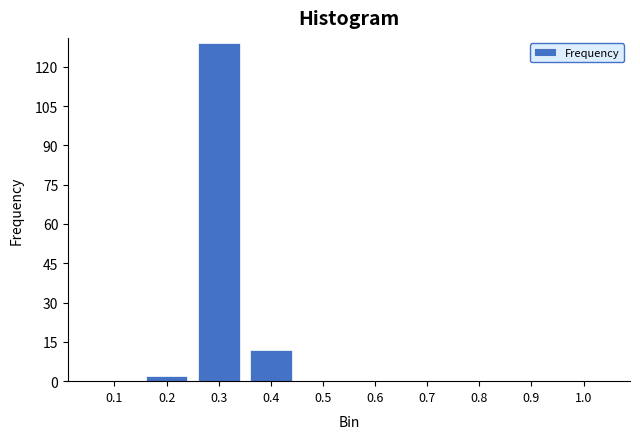

Reading left to right, transcribe all the data shown in this chart.

0.1=0	0.2=2	0.3=129	0.4=12	0.5=0	0.6=0	0.7=0	0.8=0	0.9=0	1.0=0